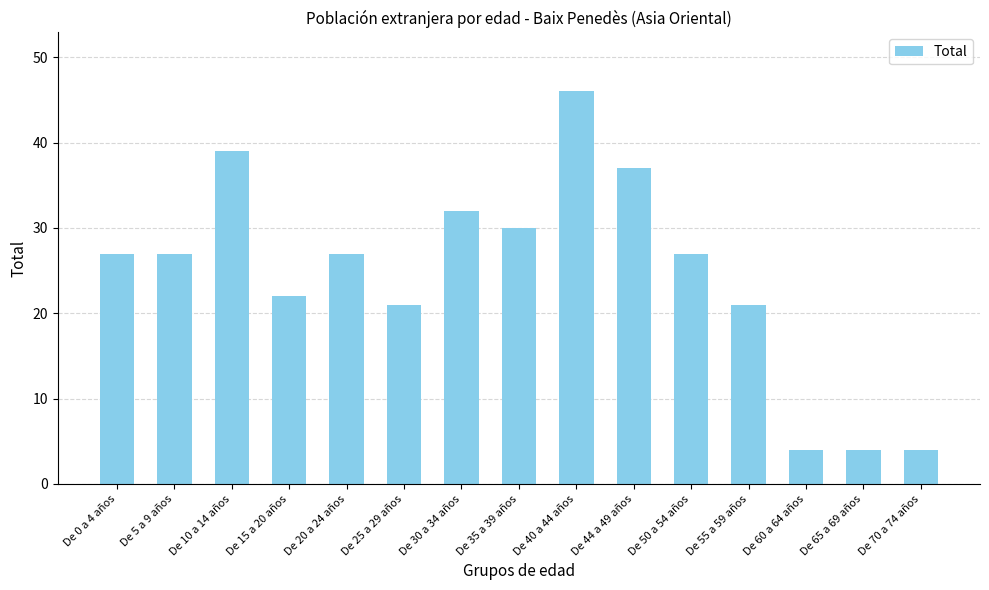

What is the sum of all values?

368